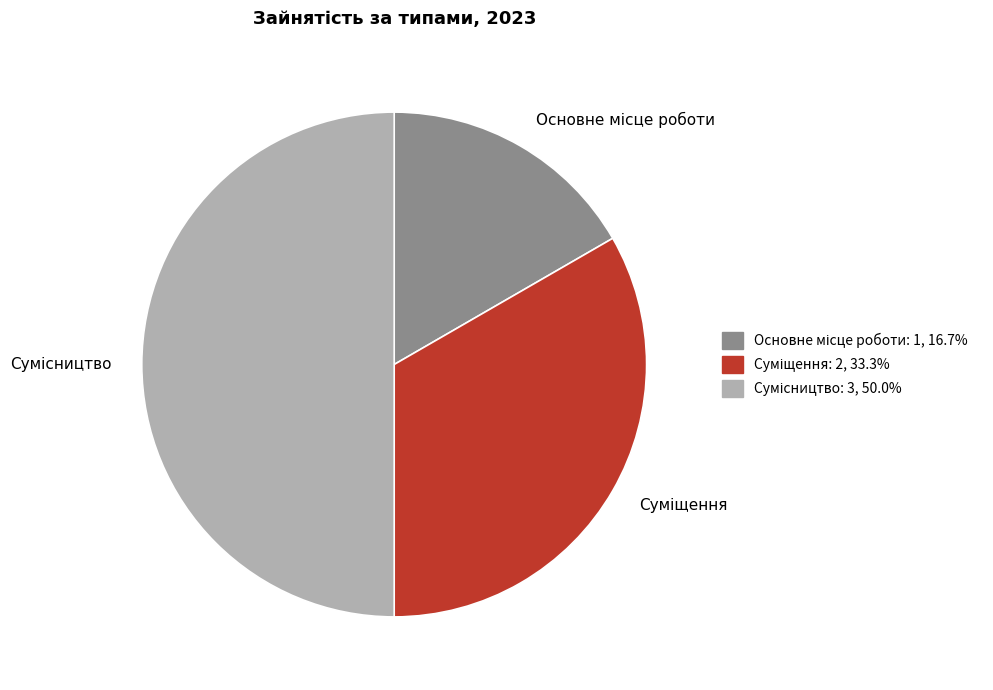

What percentage do Суміщення and Основне місце роботи together represent?

50.0%